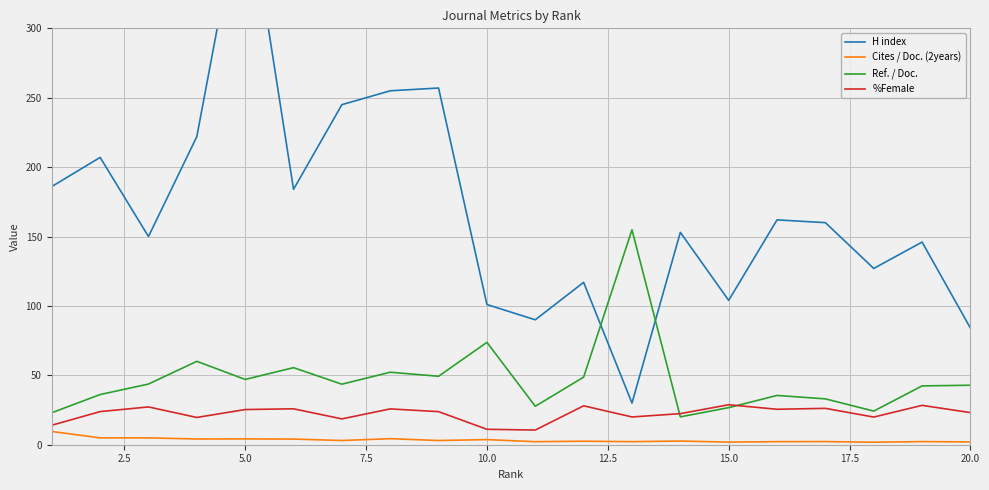

What is the maximum value for Cites / Doc. (2years)?

9.6